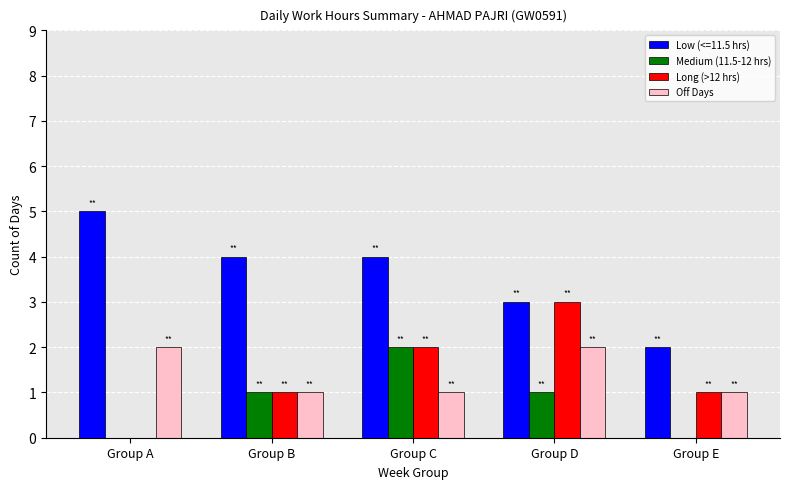

True or false: Medium (11.5-12 hrs) has a value of 0 at Group E.

True